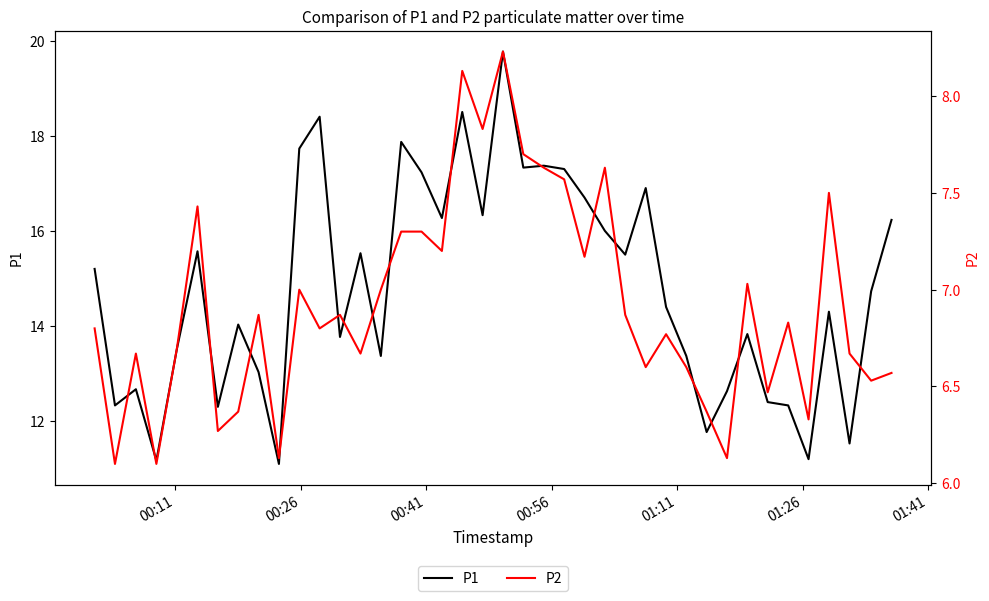

What is the difference between the maximum and second lowest values in the P2 series?

2.1